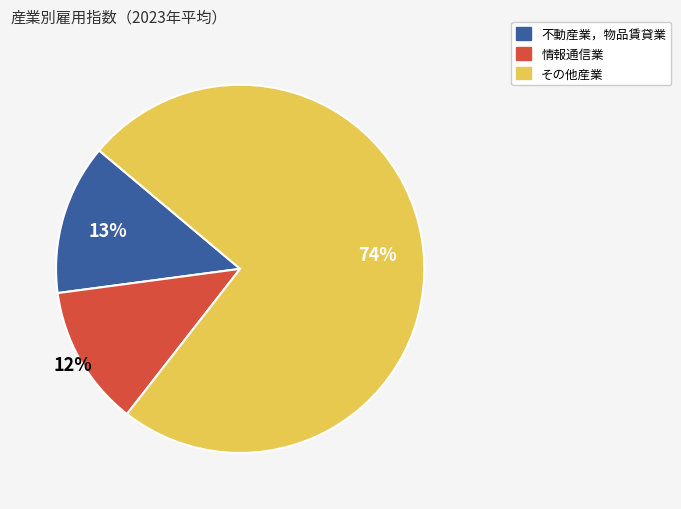

To the nearest percent, what is the average slice percentage?

33%